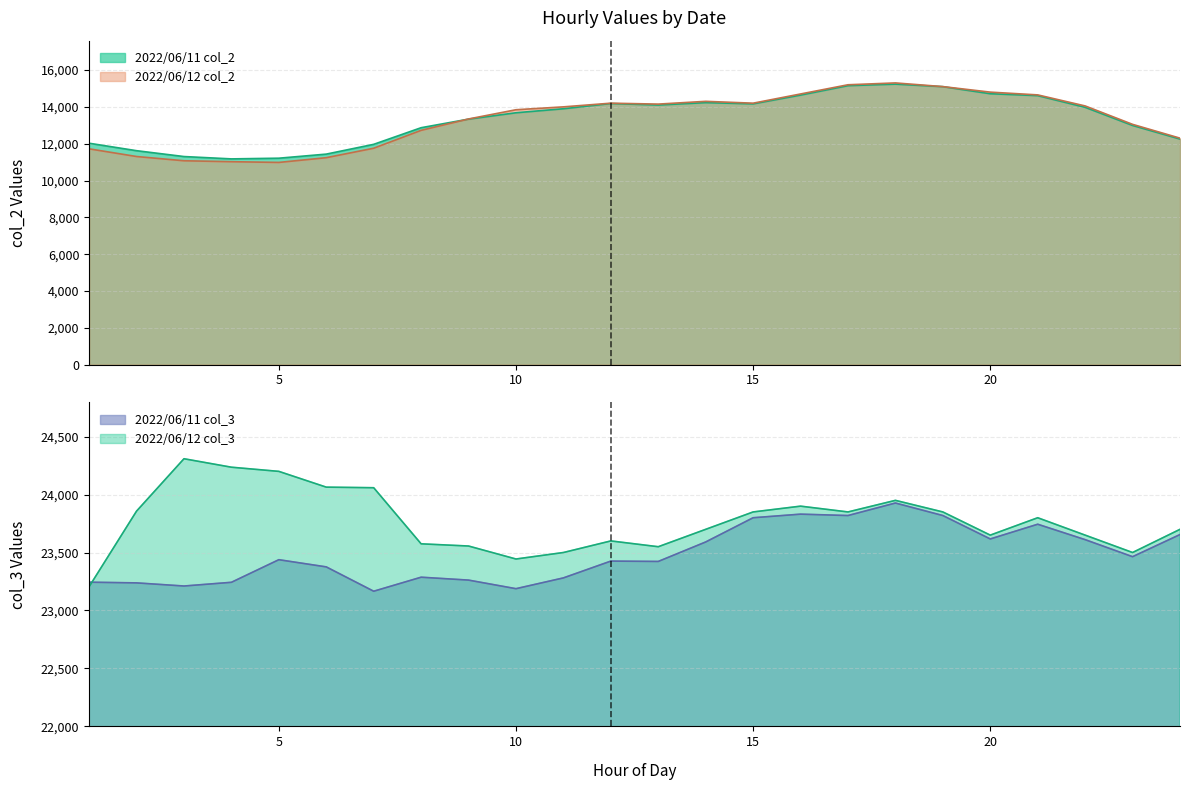

Rank the categories by 2022/06/12 col_3 value from lowest to highest.

1, 10, 11, 23, 13, 9, 8, 12, 20, 22, 14, 24, 21, 15, 17, 19, 2, 16, 18, 7, 6, 5, 4, 3